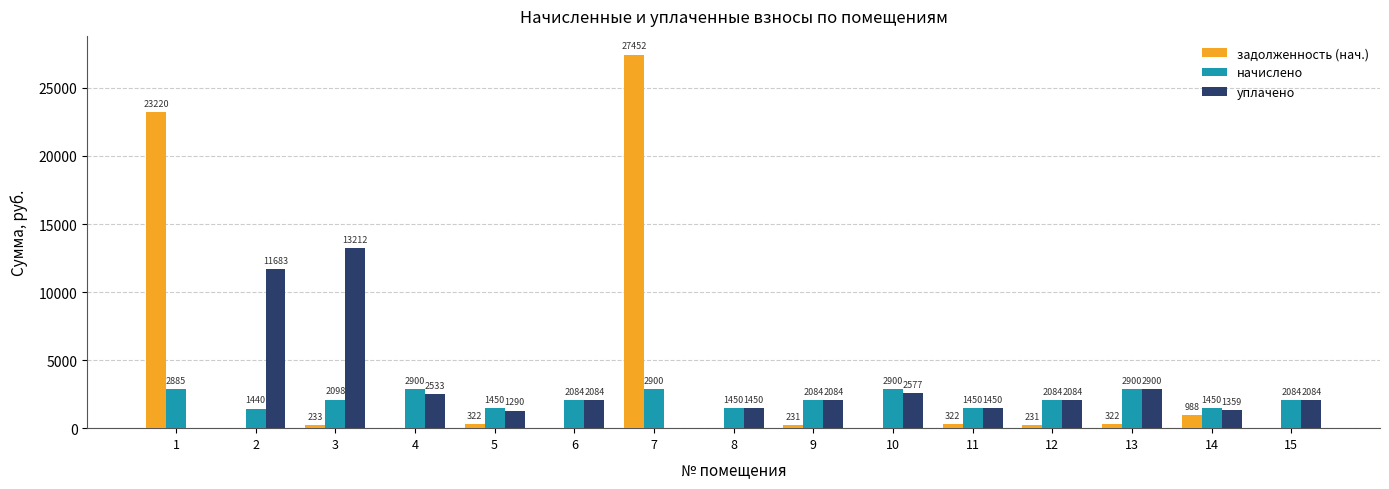

How many values in the начислено series exceed 2084?

10